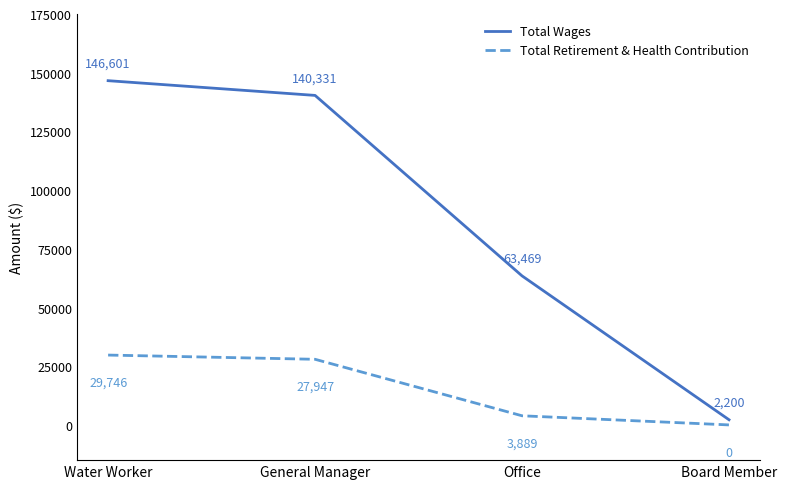

Is it true that Total Wages equals 63469 at Office?

True